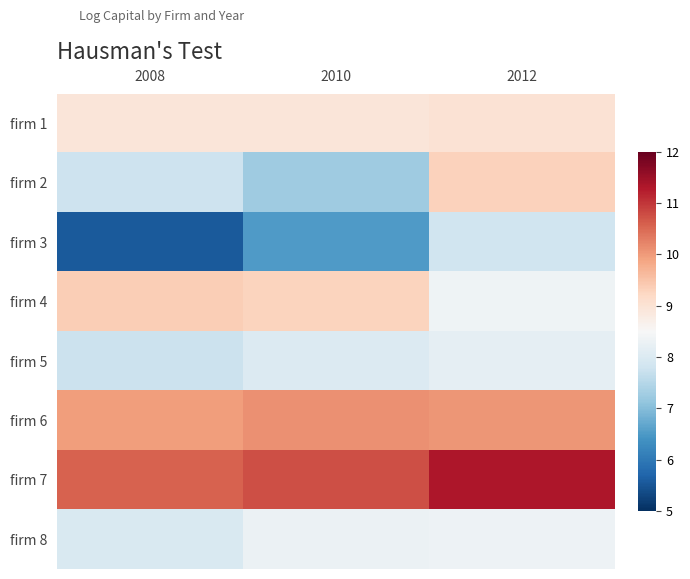

Between 2008 and 2012, which is larger?

2012